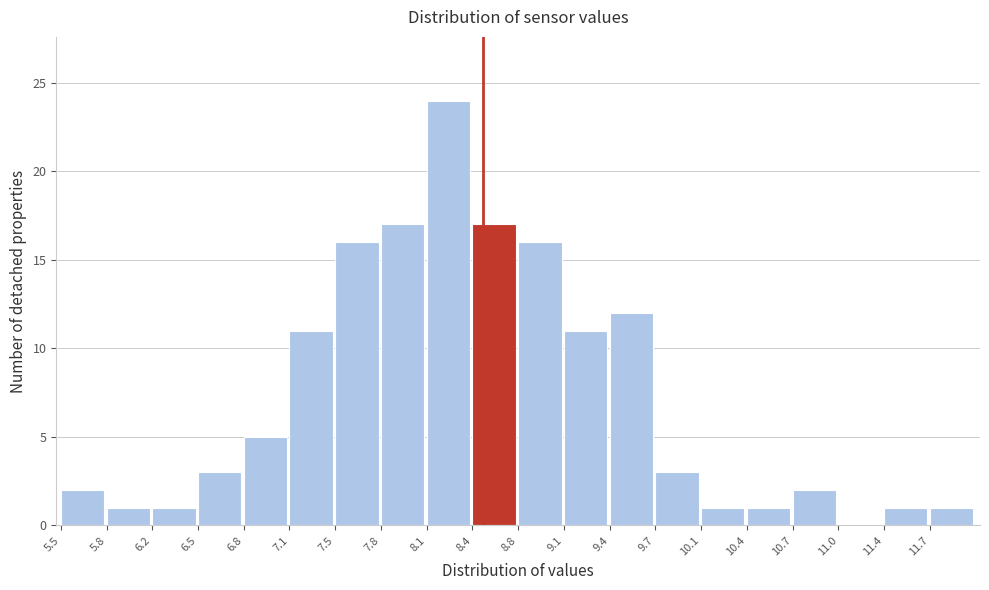

What is the height of the bar covering 10.700 to 11.025 on the x-axis? Neither the bar edges nor the heights are printed on the chart, so give them approximately, as read against the axes.

2